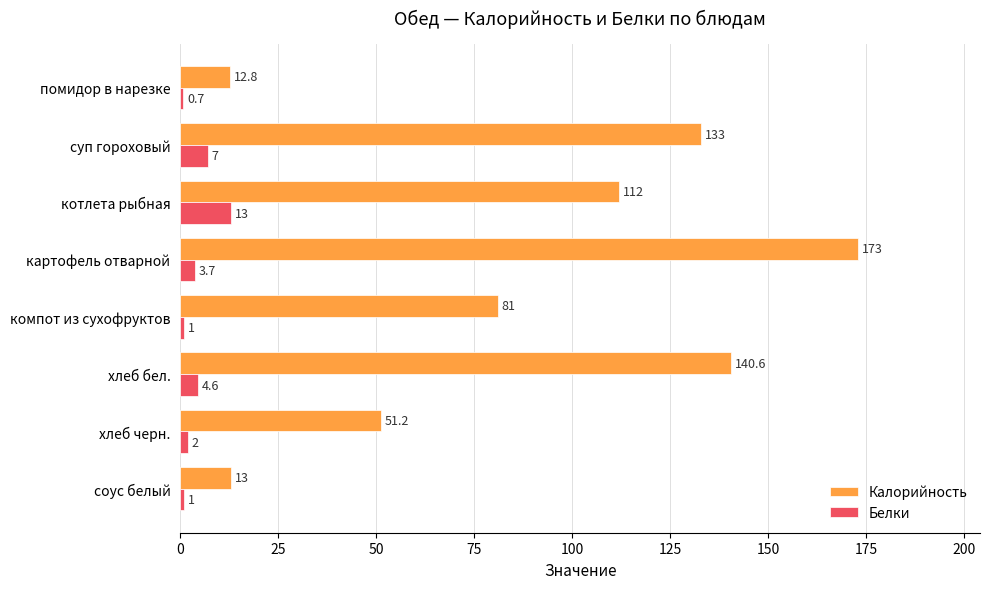

What is the difference between the second highest and second lowest values in the Белки series?

6.0